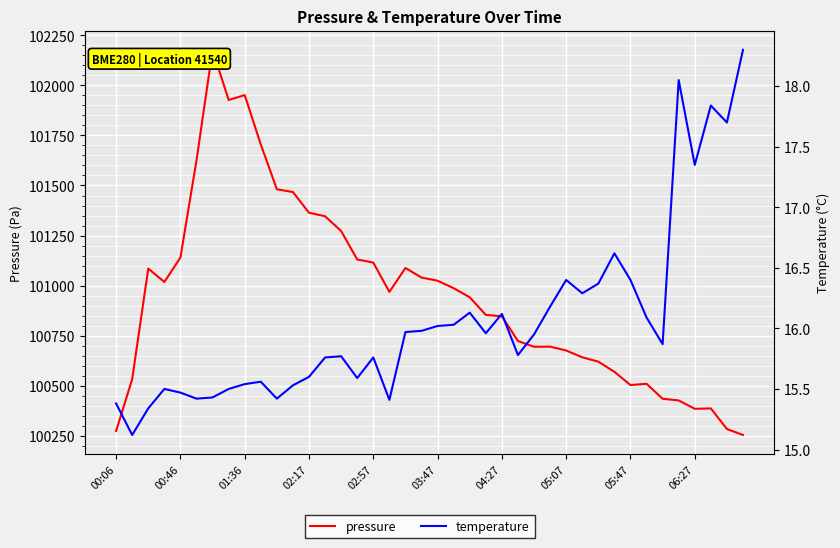

Reading left to right, what are all the values shown in this chart?

pressure: 100274.2	100532.7	101085.1	101018.2	101140.0	101624.8	102177.5	101926.9	101951.4	101705.0	101481.1	101467.3	101363.8	101346.6	101272.6	101130.5	101115.0	100968.6	101088.1	101040.2	101024.5	100987.0	100941.8	100853.8	100846.8	100723.2	100694.4	100695.2	100676.0	100642.0	100620.2	100569.5	100503.4	100509.7	100435.0	100426.6	100384.8	100386.7	100283.8	100254.0
temperature: 15.4	15.1	15.3	15.5	15.5	15.4	15.4	15.5	15.5	15.6	15.4	15.5	15.6	15.8	15.8	15.6	15.8	15.4	16.0	16.0	16.0	16.0	16.1	16.0	16.1	15.8	15.9	16.2	16.4	16.3	16.4	16.6	16.4	16.1	15.9	18.1	17.4	17.8	17.7	18.3